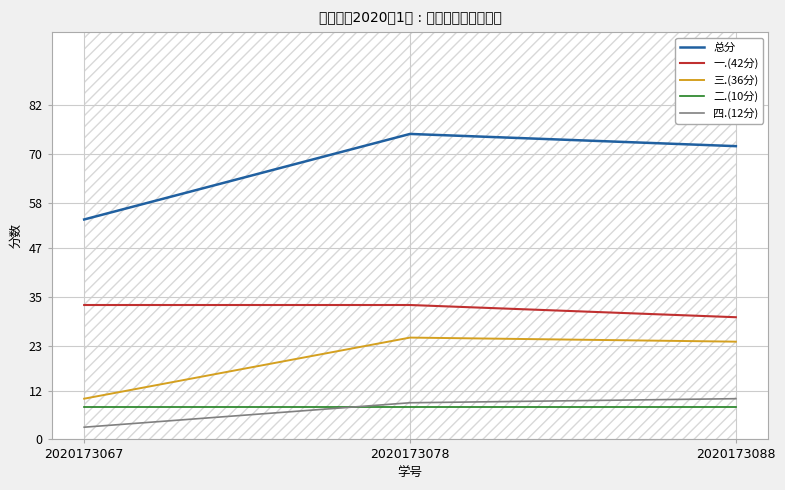

Read the 总分 value at 2020173088.

72